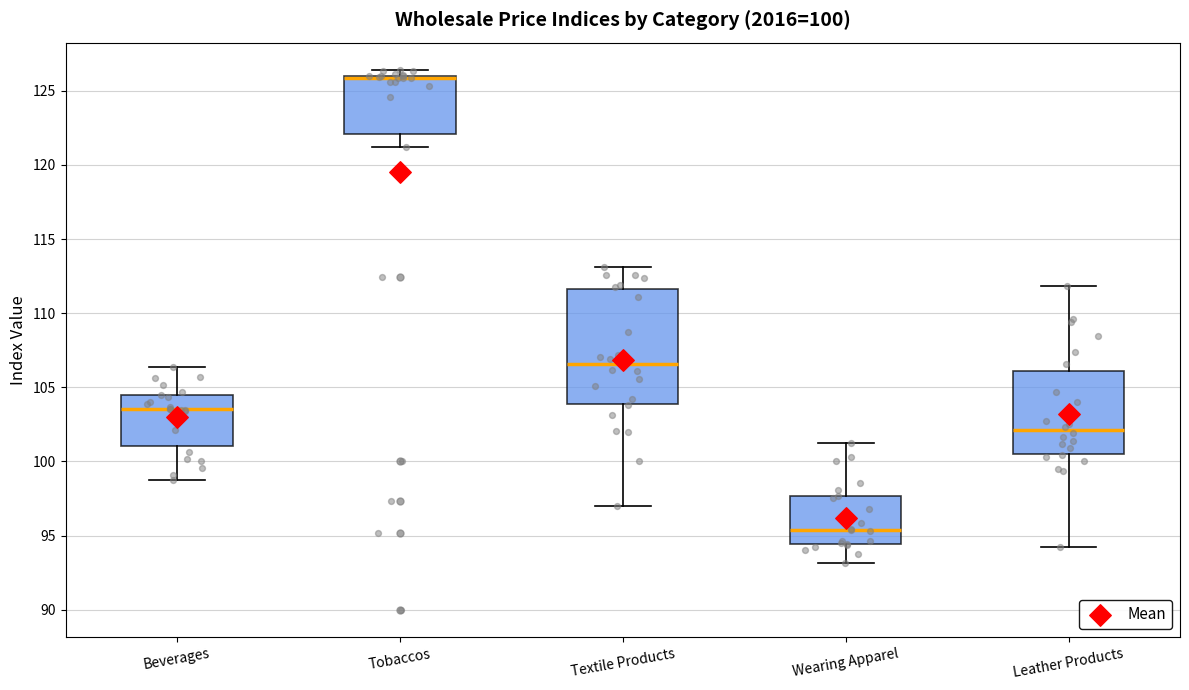

Which box is the tallest, from its lower edge to its upper edge?

Textile Products